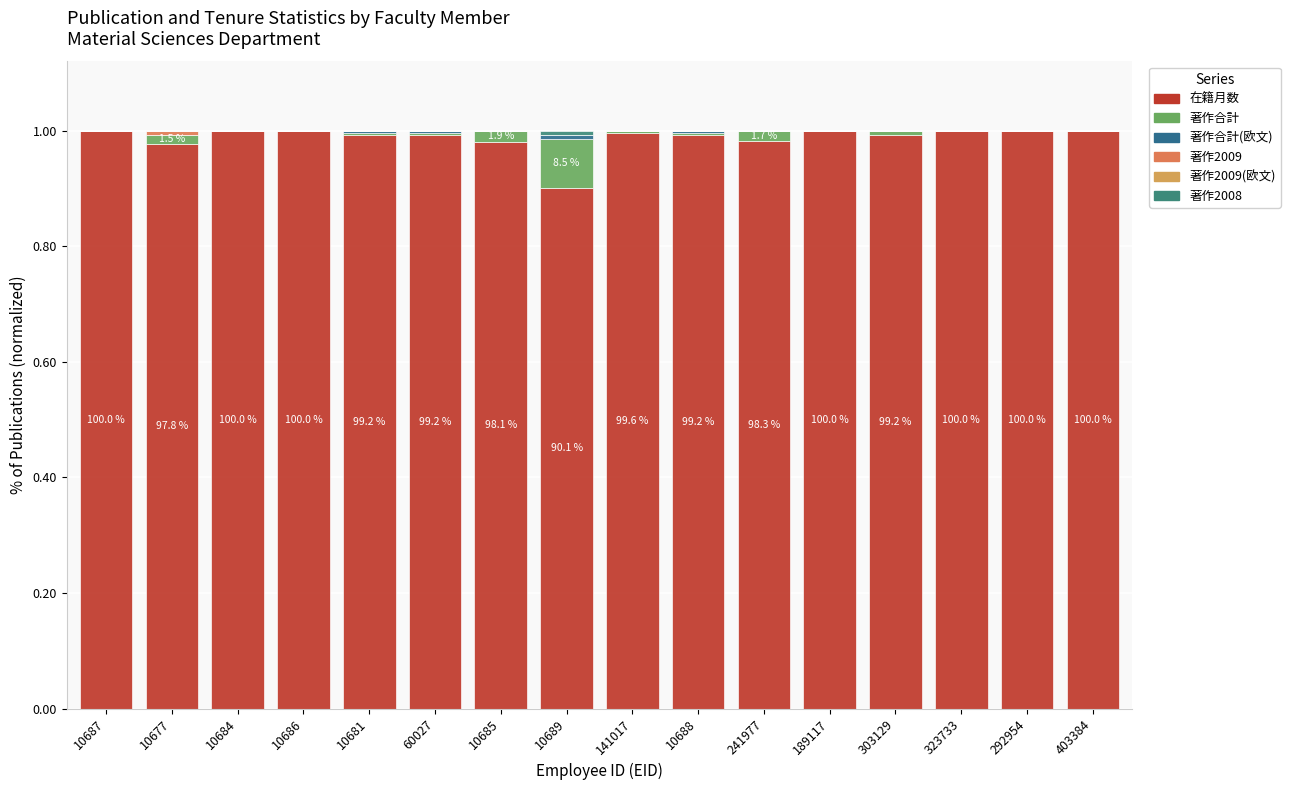

Does the chart contain stacked bars?

Yes